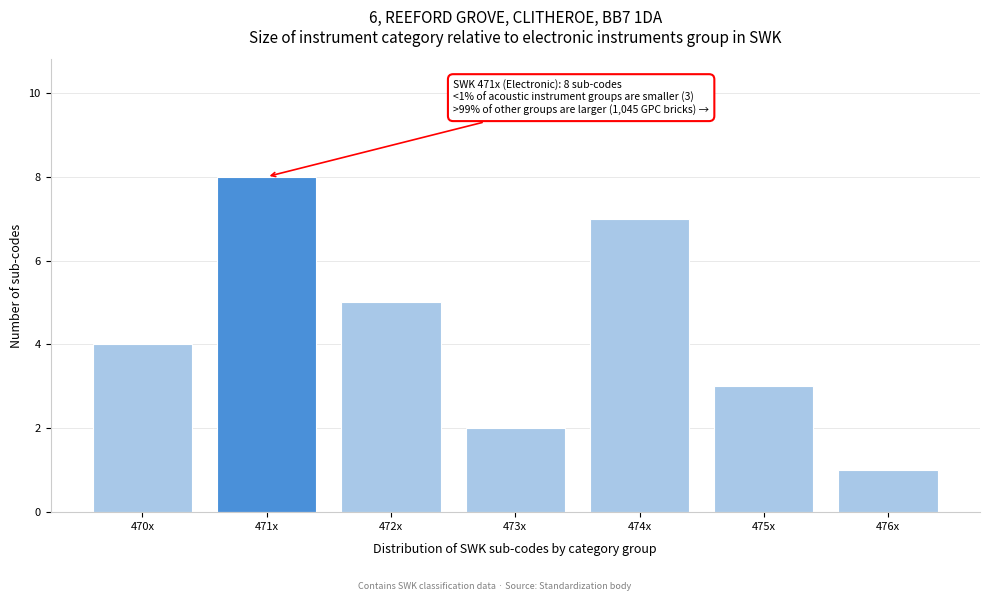

Reading left to right, list all the values displayed in this chart.

4	8	5	2	7	3	1